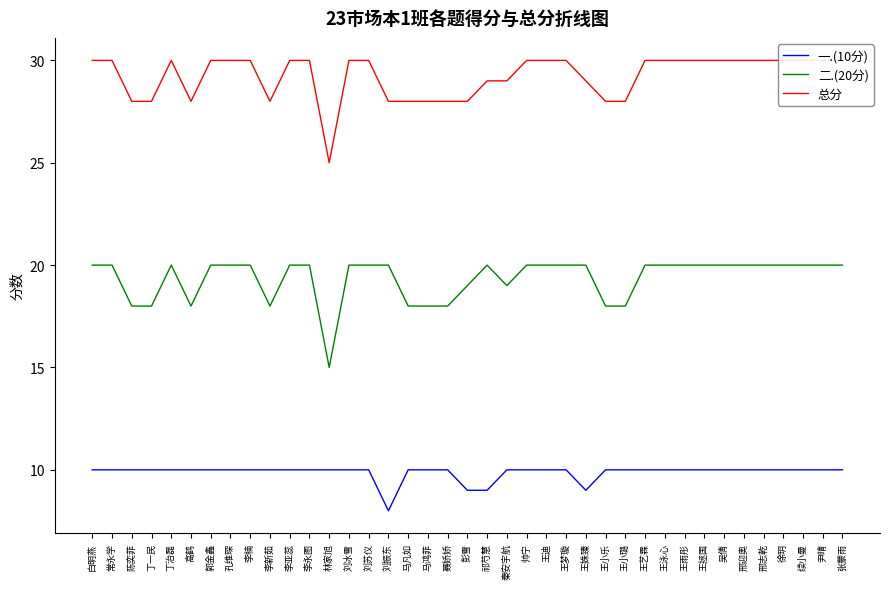

Reading right to left, extract all data points from this chart.

一.(10分): 张蒙雨=10	尹晴=10	续小曼=10	徐玥=10	邢志乾=10	邢迎奥=10	吴倩=10	王拯国=10	王雨彤=10	王泳心=10	王艺霖=10	王小璐=10	王小乐=10	王姝臻=9	王梦璇=10	王迪=10	帅宁=10	秦安宇航=10	祁芍慧=9	彭雪=9	聂娇娇=10	马鸿菲=10	马凡如=10	刘振东=8	刘苏仪=10	刘冰雪=10	林家旭=10	李永图=10	李亚蕊=10	李新茹=10	李楠=10	孔维琛=10	郭金鑫=10	高鹤=10	丁治磊=10	丁一民=10	陈奕菲=10	常永学=10	白明燕=10
二.(20分): 张蒙雨=20	尹晴=20	续小曼=20	徐玥=20	邢志乾=20	邢迎奥=20	吴倩=20	王拯国=20	王雨彤=20	王泳心=20	王艺霖=20	王小璐=18	王小乐=18	王姝臻=20	王梦璇=20	王迪=20	帅宁=20	秦安宇航=19	祁芍慧=20	彭雪=19	聂娇娇=18	马鸿菲=18	马凡如=18	刘振东=20	刘苏仪=20	刘冰雪=20	林家旭=15	李永图=20	李亚蕊=20	李新茹=18	李楠=20	孔维琛=20	郭金鑫=20	高鹤=18	丁治磊=20	丁一民=18	陈奕菲=18	常永学=20	白明燕=20
总分: 张蒙雨=30	尹晴=30	续小曼=30	徐玥=30	邢志乾=30	邢迎奥=30	吴倩=30	王拯国=30	王雨彤=30	王泳心=30	王艺霖=30	王小璐=28	王小乐=28	王姝臻=29	王梦璇=30	王迪=30	帅宁=30	秦安宇航=29	祁芍慧=29	彭雪=28	聂娇娇=28	马鸿菲=28	马凡如=28	刘振东=28	刘苏仪=30	刘冰雪=30	林家旭=25	李永图=30	李亚蕊=30	李新茹=28	李楠=30	孔维琛=30	郭金鑫=30	高鹤=28	丁治磊=30	丁一民=28	陈奕菲=28	常永学=30	白明燕=30